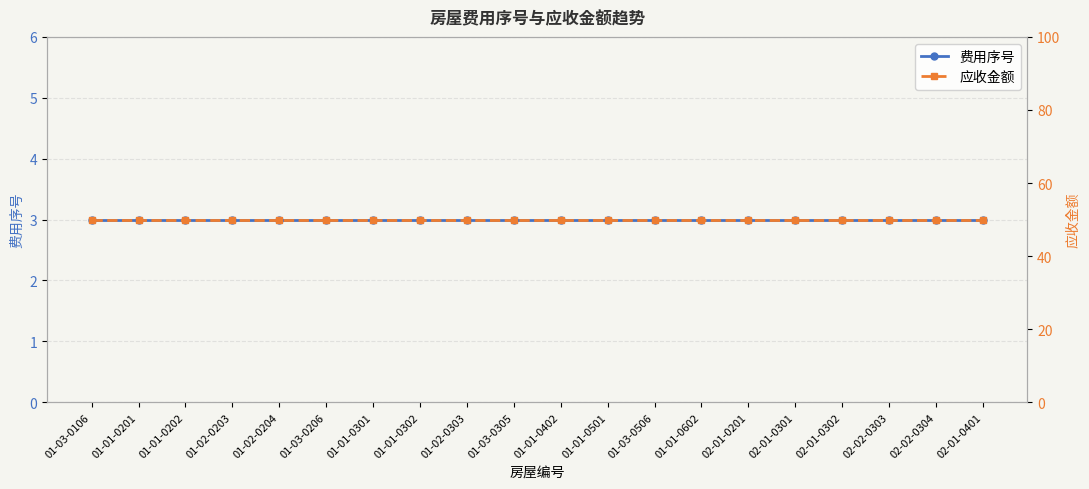

What is the difference between the highest and lowest values at 01-01-0301?

47